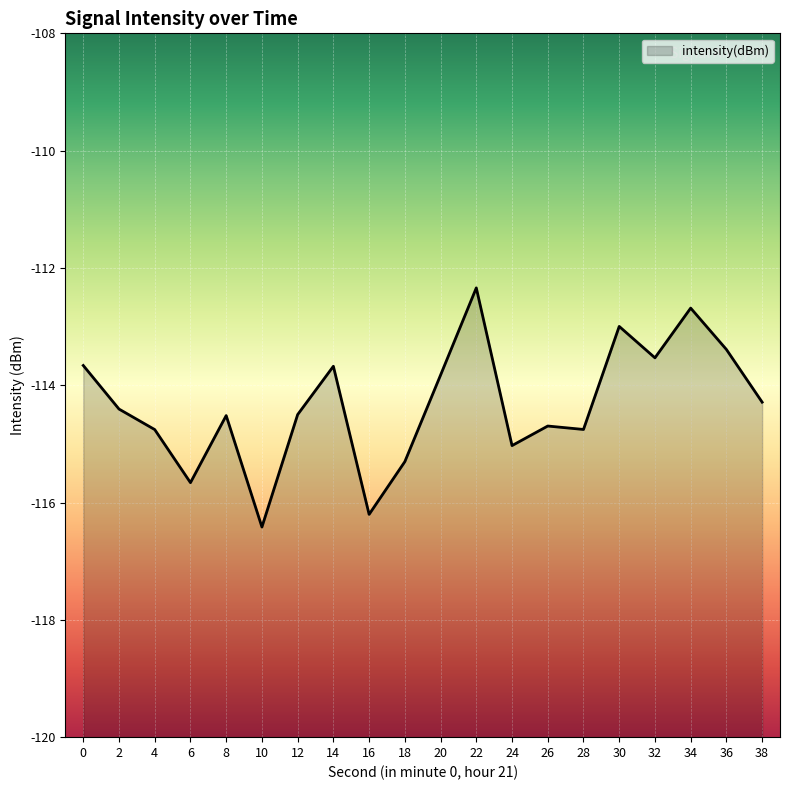

Between 24 and 28, which is larger?

28